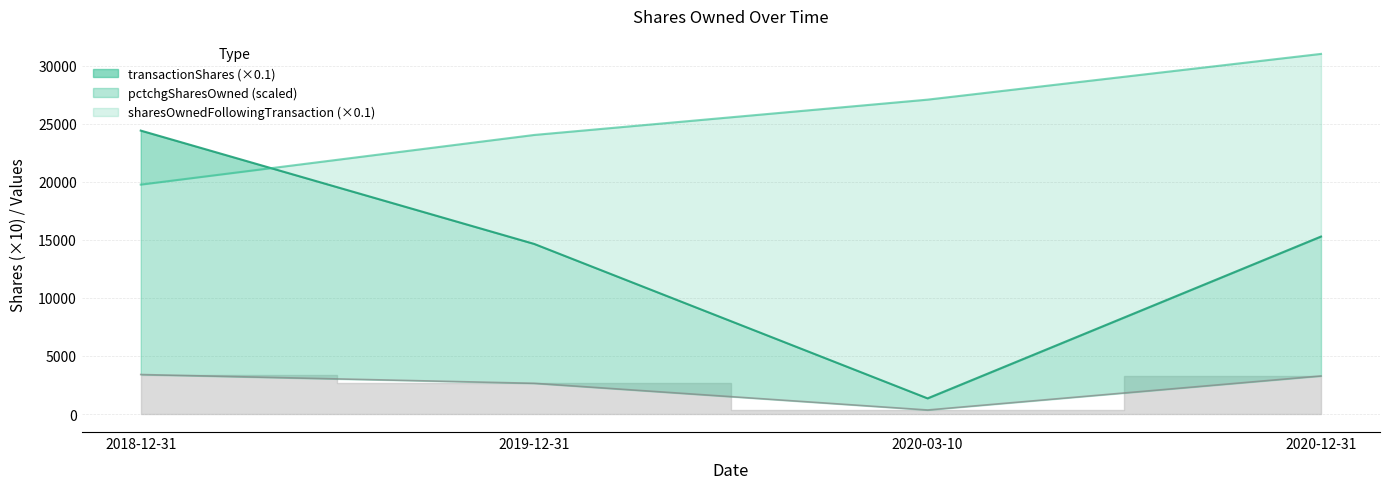

True or false: pctchgSharesOwned has more than 0 interior local peaks.

False